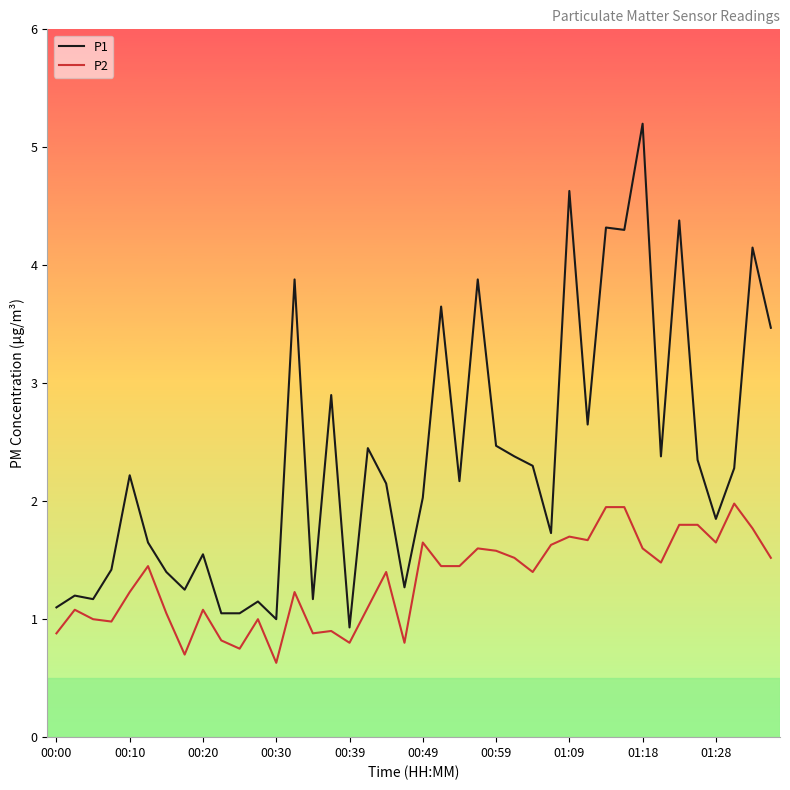

Which series has the largest range (max minus min)?

P1